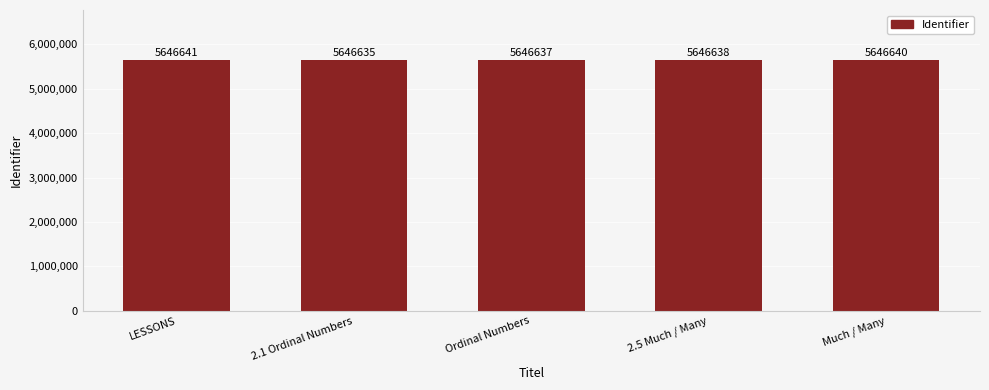

Reading left to right, list all the values displayed in this chart.

5646641	5646635	5646637	5646638	5646640